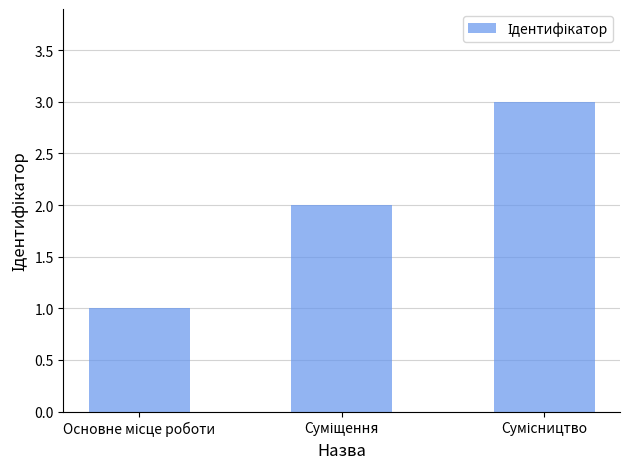

How many distinct data groups are displayed?

1